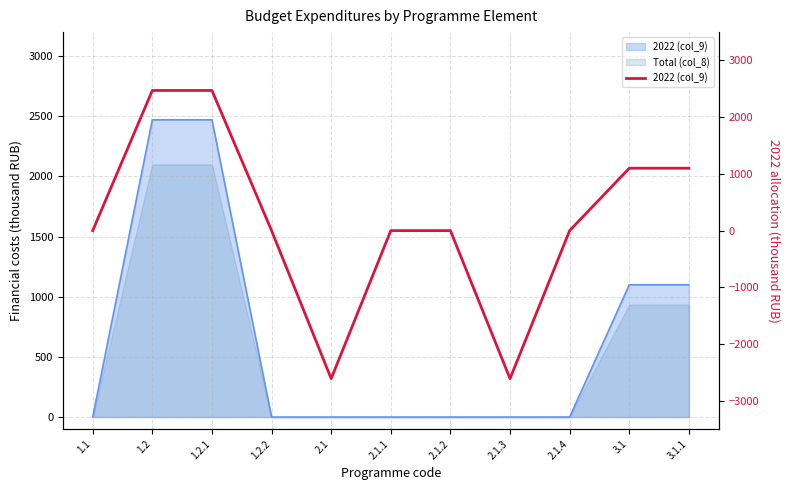

What is the value of the 10th point from the left?

1100.0